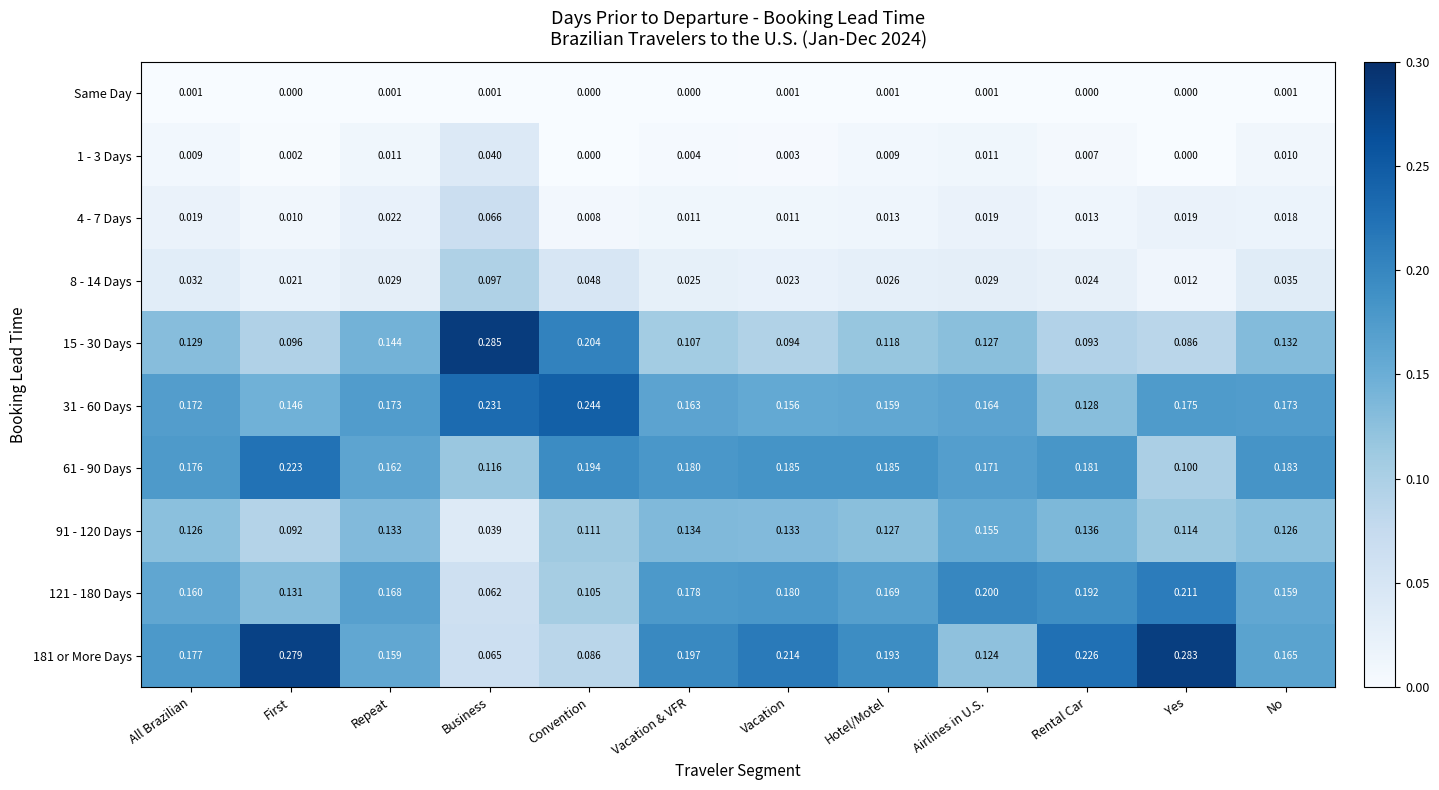

Is the value of 91 - 120 Days at First greater than the value of 1 - 3 Days at All Brazilian?

Yes